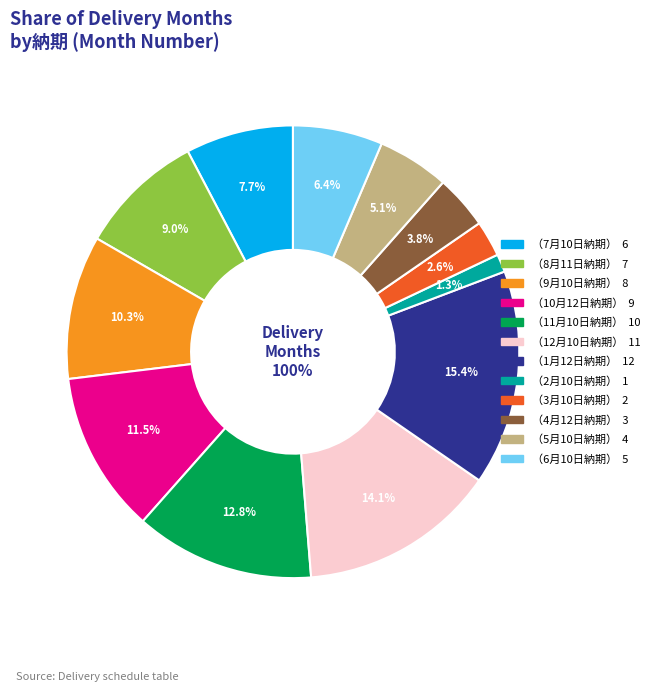

What percentage is the （3月10日納期） slice, to the nearest percent?

3%